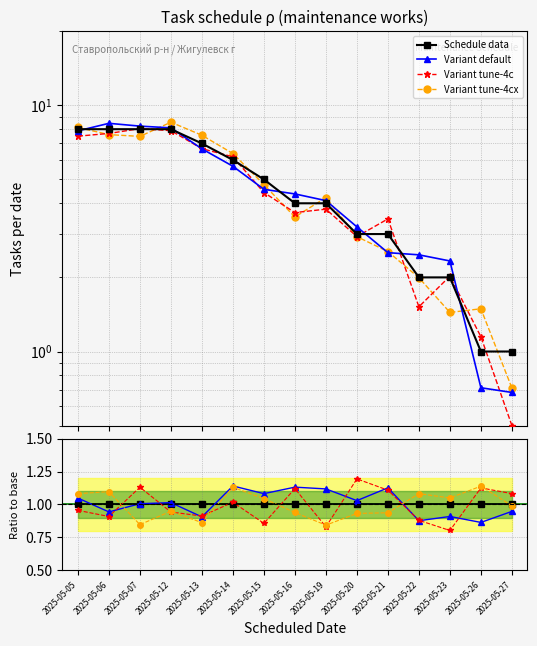

What is the difference between the Variant tune-4c values at 2025-05-12 and 2025-05-14?

1.7